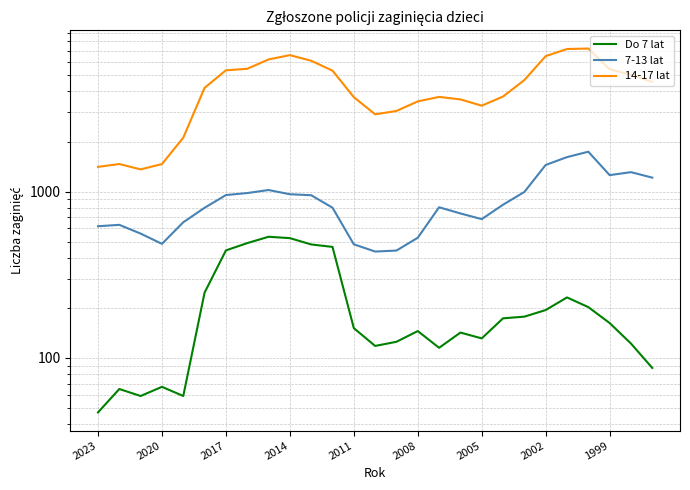

True or false: 7-13 lat has more than 2 interior local peaks.

True